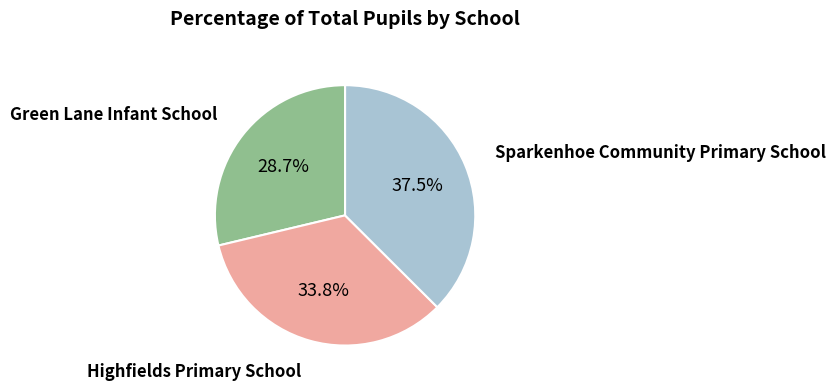

How many segments does this pie chart have?

3